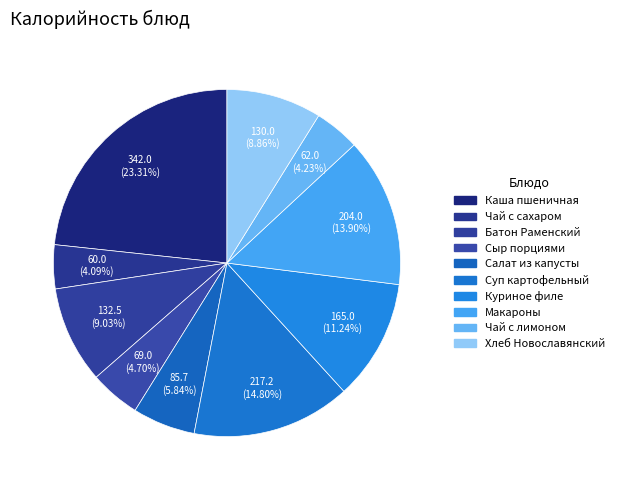

How many slices are in this pie chart?

10